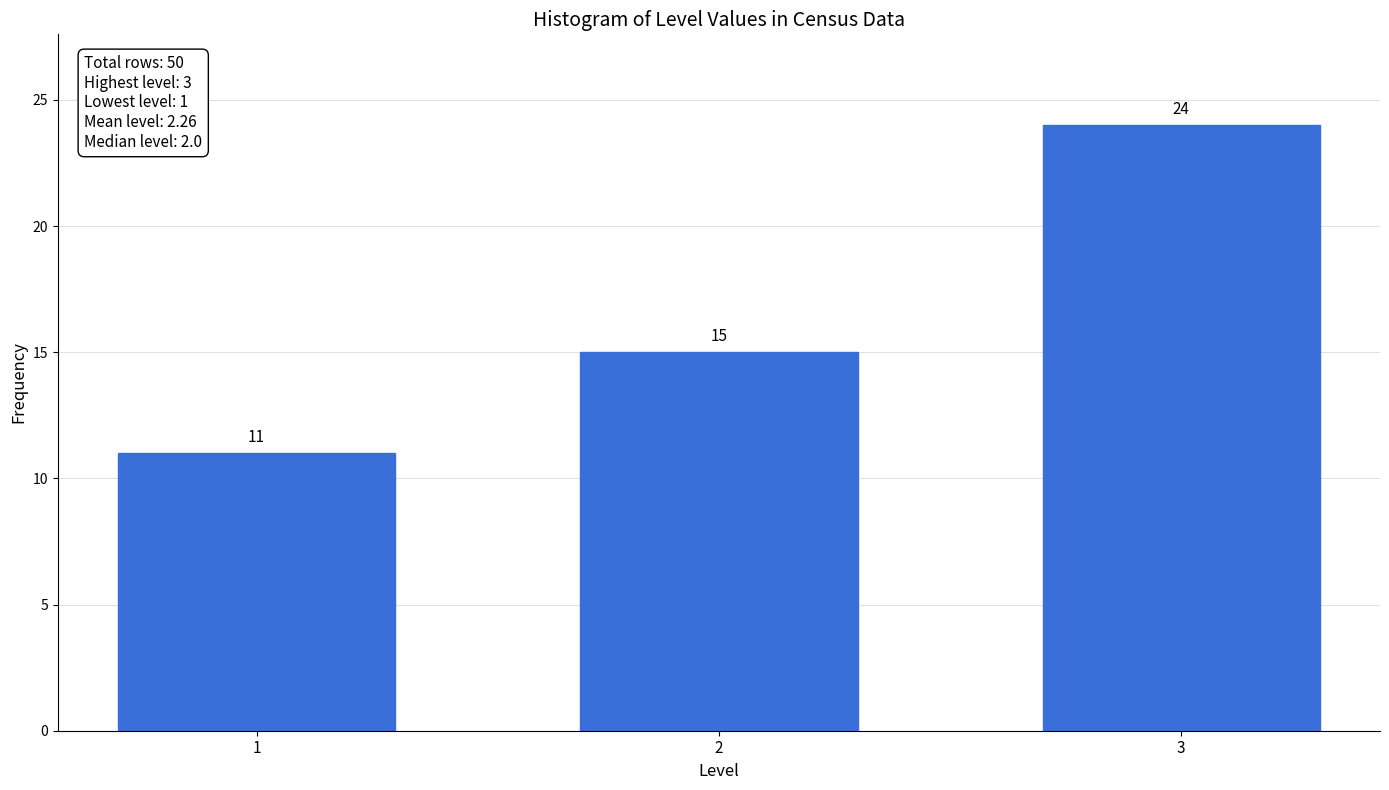

Reading left to right, list all the values displayed in this chart.

11	15	24